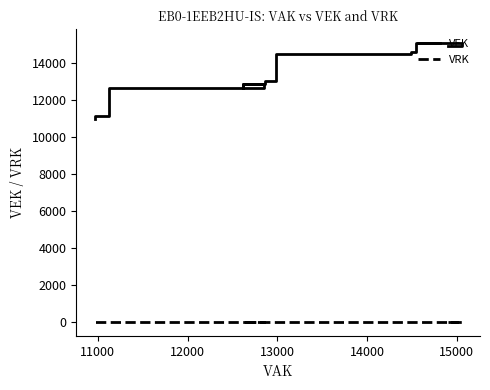

How many values in the VEK series are below 12862?

13